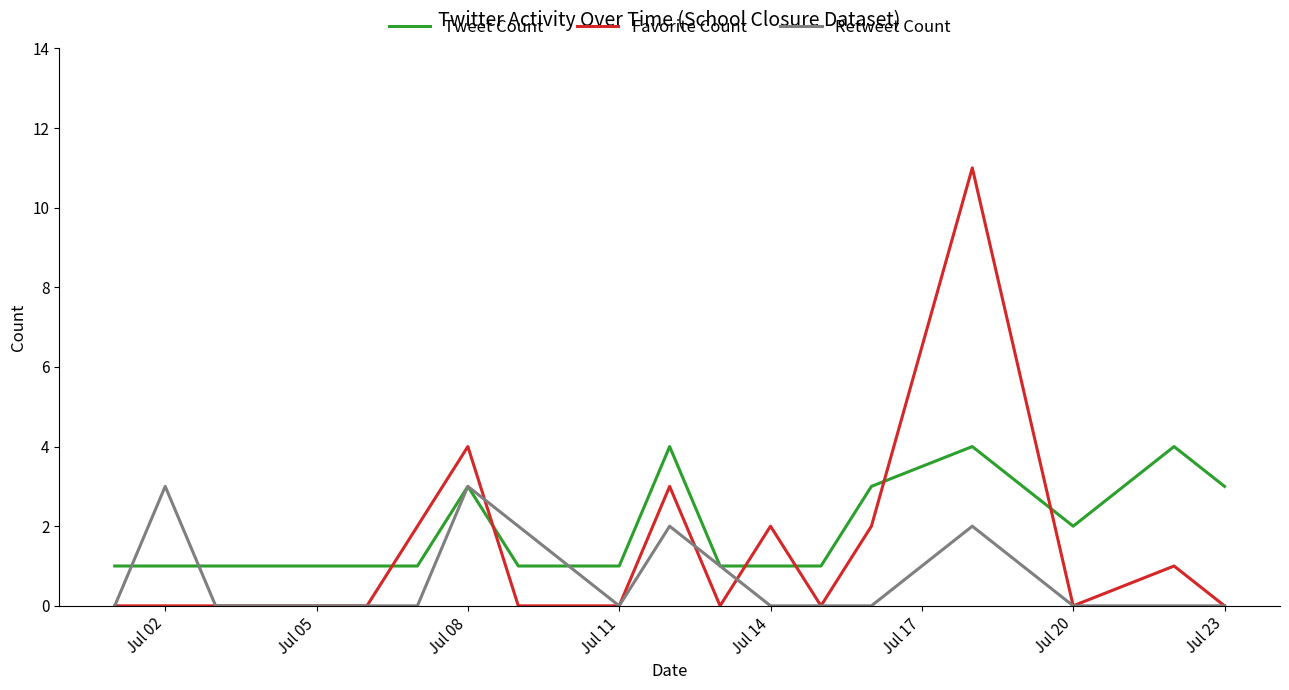

How many intersections are there between Tweet Count and Favorite Count?

6